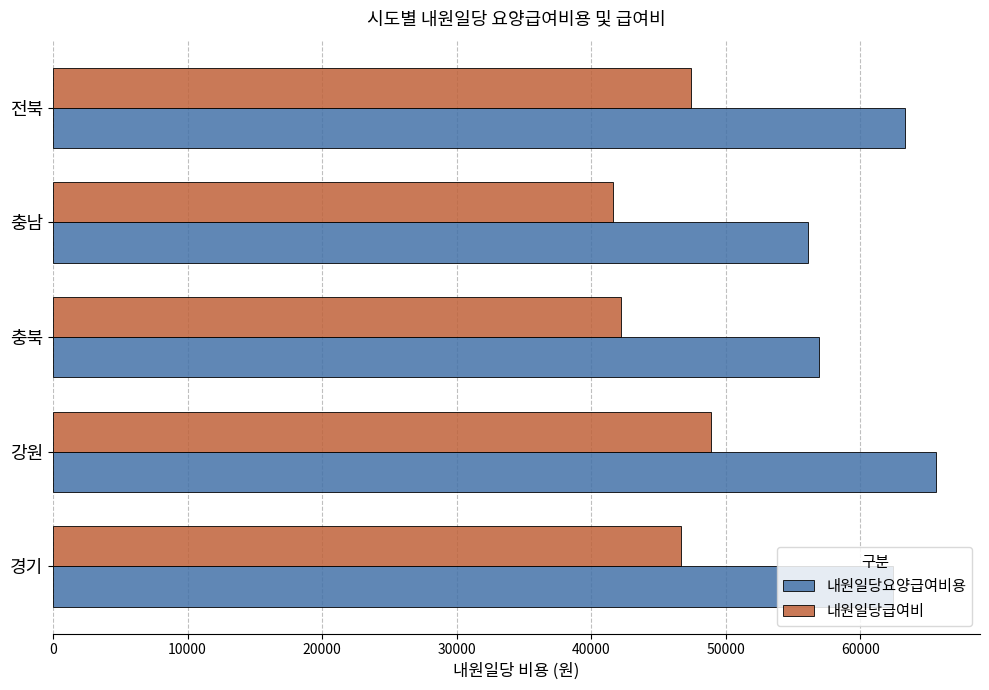

Is it true that 내원일당요양급여비용 equals 23955 at 충남?

False